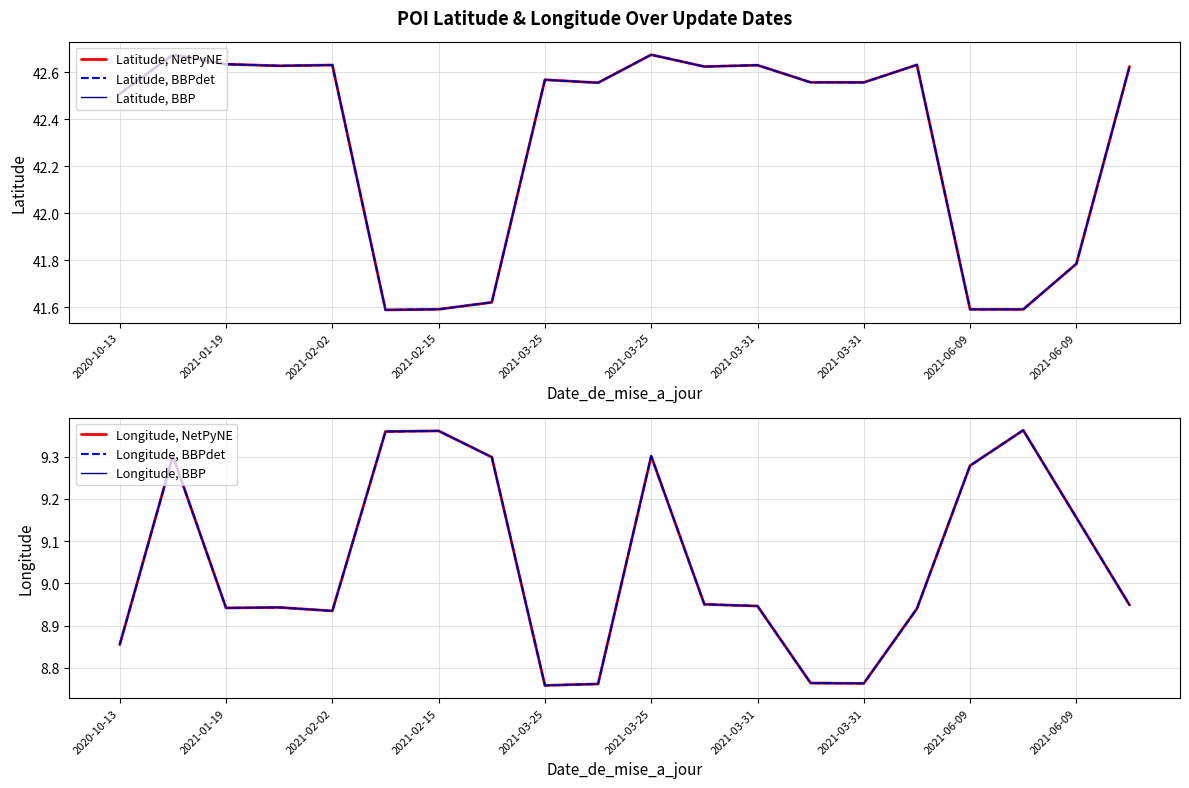

True or false: Longitude, NetPyNE and Longitude, BBP intersect in this chart.

False